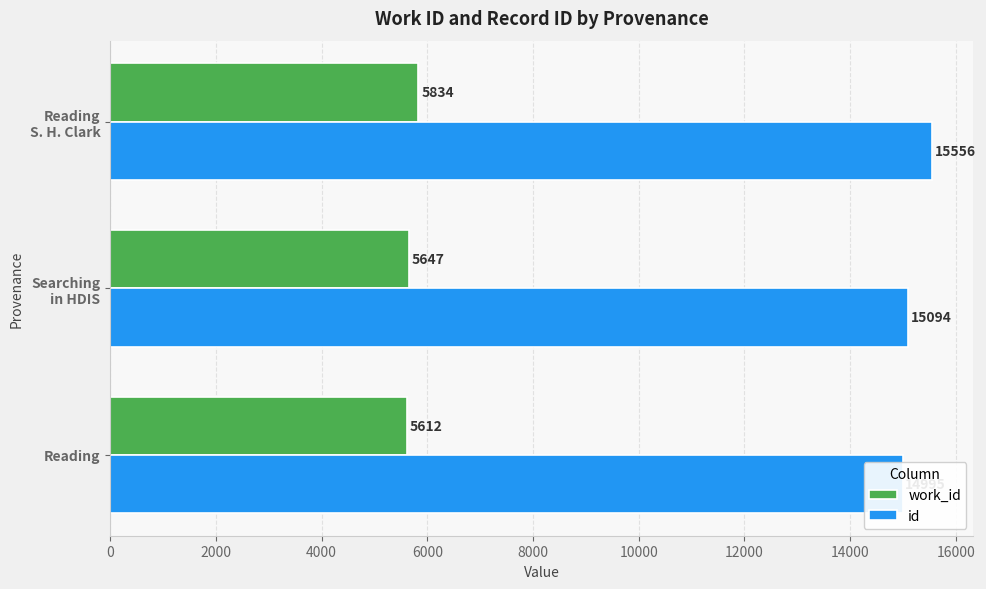

How many distinct data groups are displayed?

2